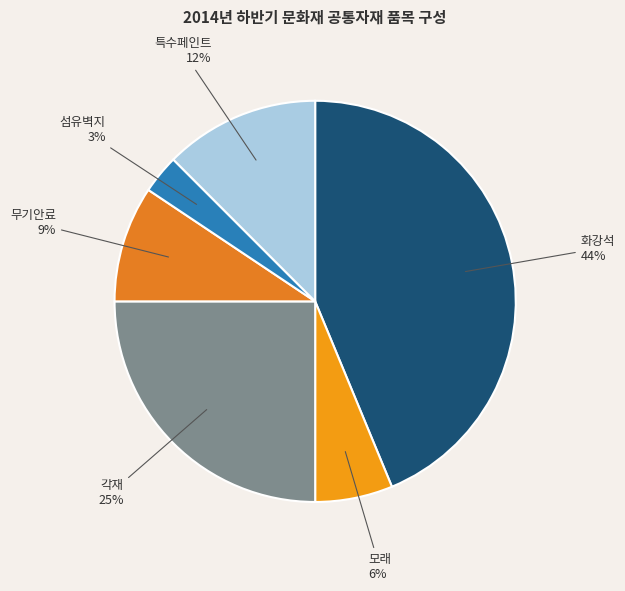

Is there a majority slice in this chart?

No